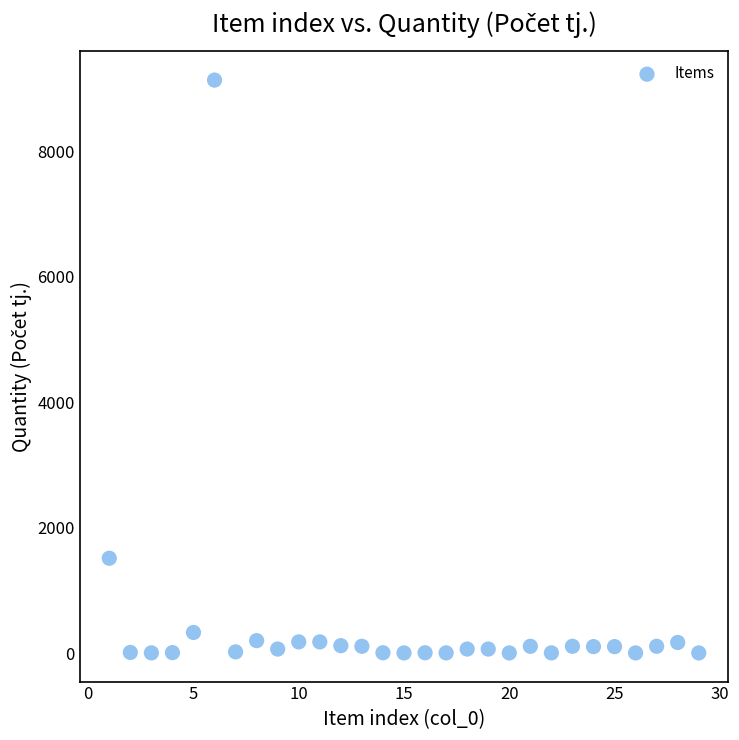

What is the range of Y values (max minus min)?

9128